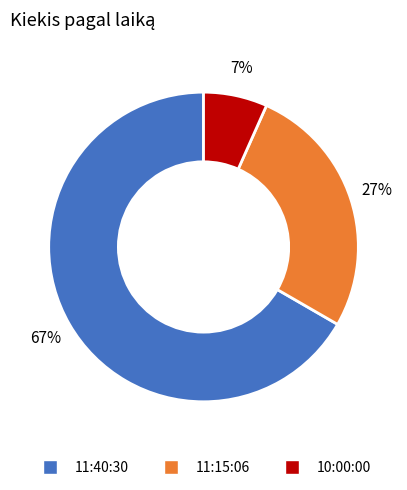

What is the largest slice in the pie chart?

11:40:30